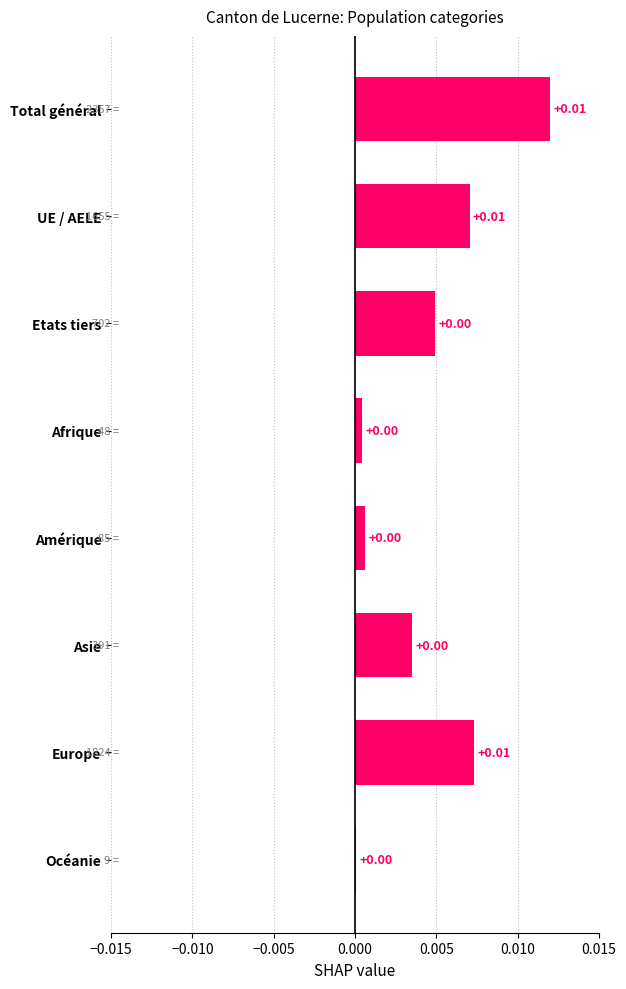

Are the bars horizontal?

Yes